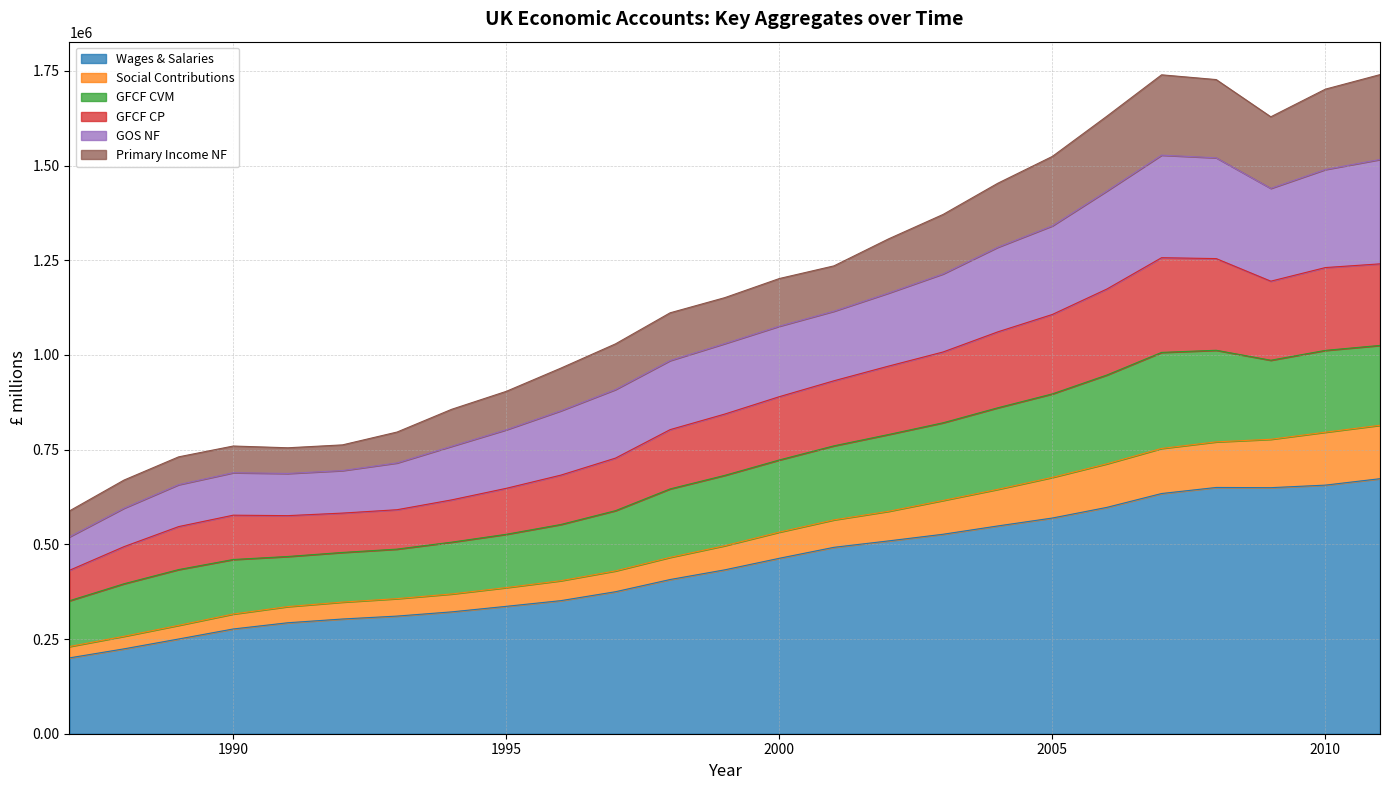

What is the lowest value of the Wages & Salaries series?

200189